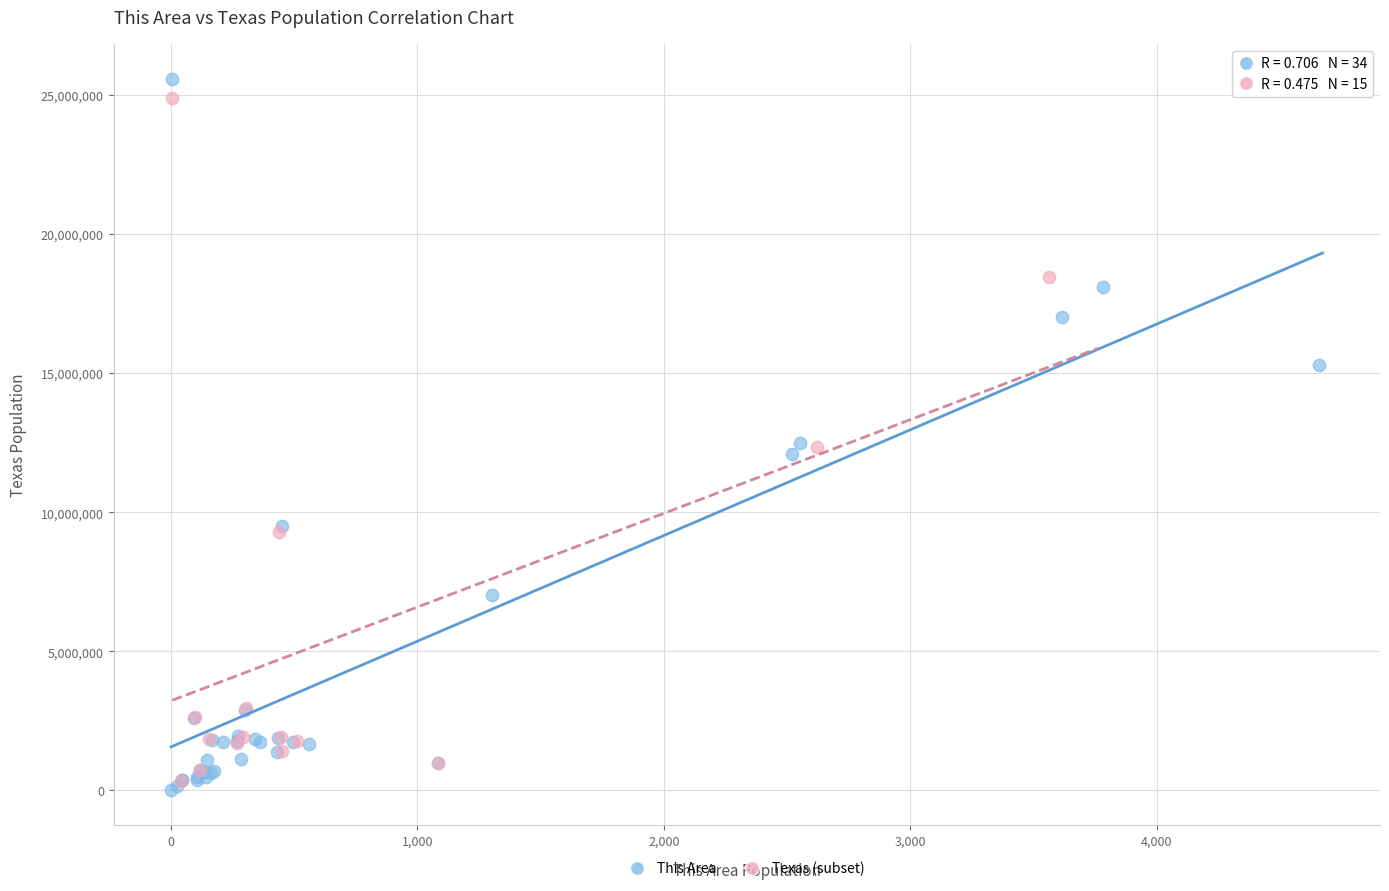

Which series has the largest Y range (max minus min)?

This Area